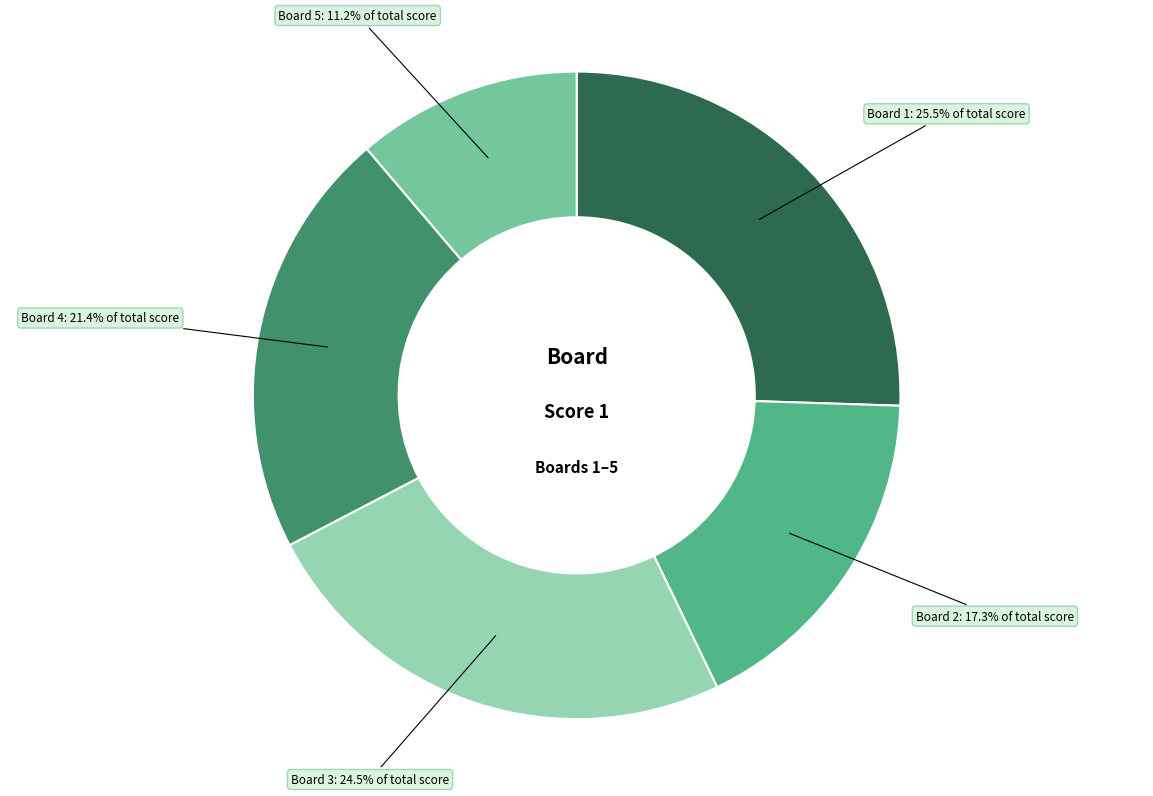

Is there a majority slice in this chart?

No